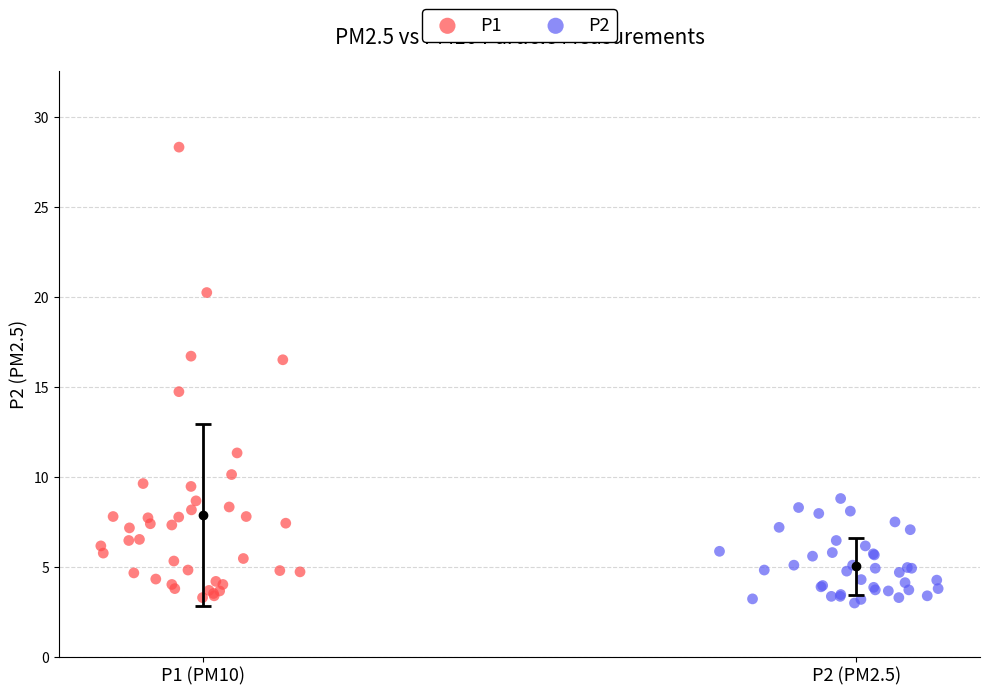

Which series contains the lowest Y value?

P2